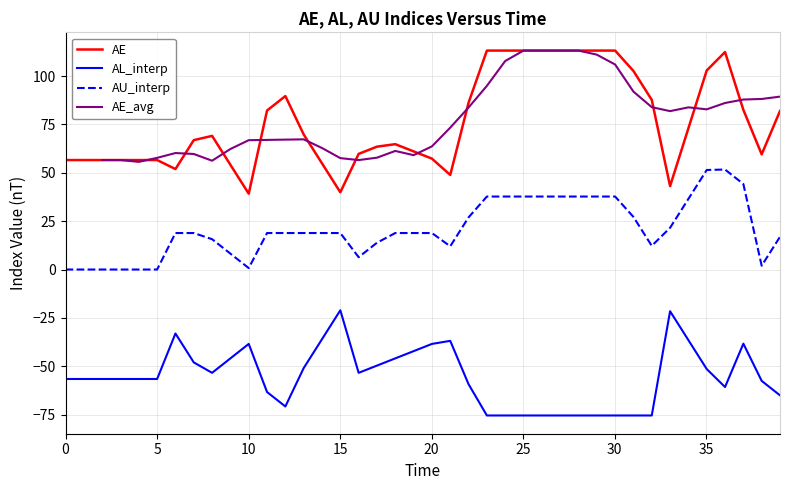

True or false: AE and AL_interp intersect in this chart.

False